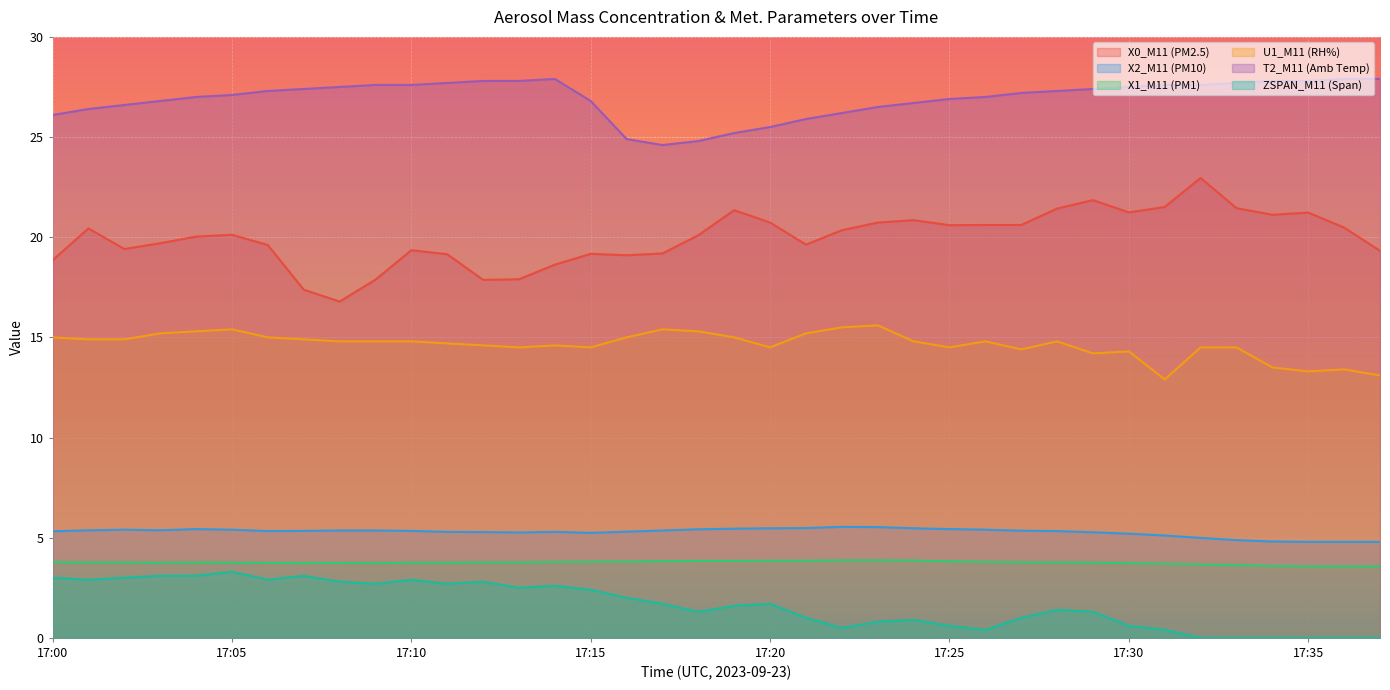

How many lines are shown in the chart?

6